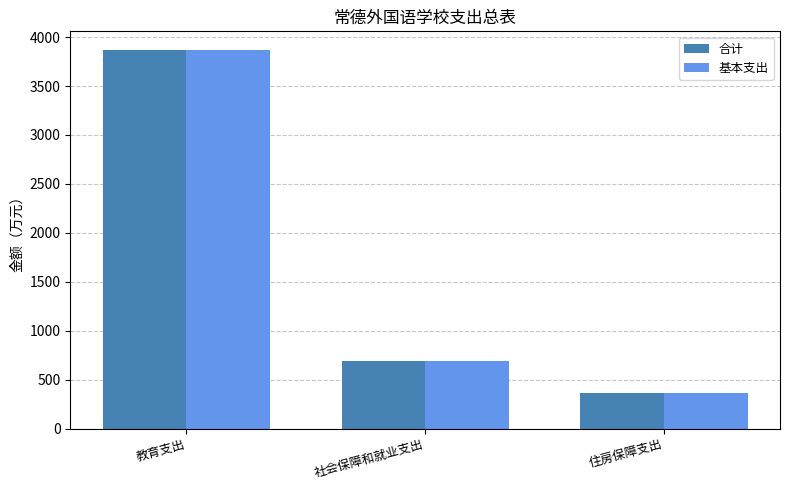

What is the sum of the 合计 values at 教育支出 and 社会保障和就业支出?

4561.0